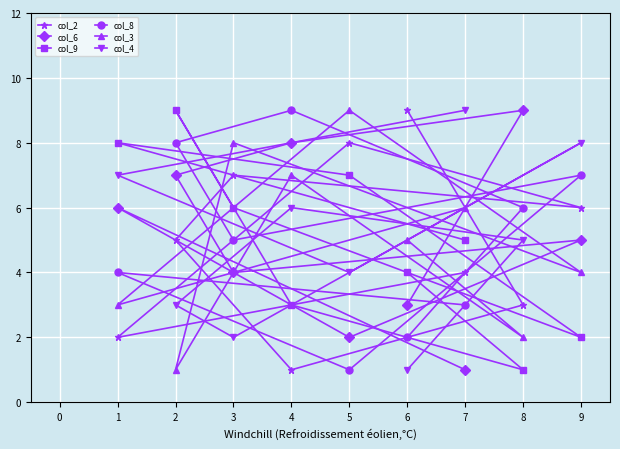

Reading right to left, list all the values displayed in this chart.

col_2: 9=6	8=3	7=4	6=9	5=8	4=1	3=7	2=5	1=2
col_6: 9=5	8=9	7=1	6=3	5=2	4=8	3=4	2=7	1=6
col_9: 9=2	8=1	7=5	6=4	5=7	4=3	3=6	2=9	1=8
col_8: 9=7	8=6	7=3	6=2	5=1	4=9	3=5	2=8	1=4
col_3: 9=4	8=2	7=6	6=5	5=9	4=7	3=8	2=1	1=3
col_4: 9=8	8=5	7=9	6=1	5=4	4=6	3=2	2=3	1=7